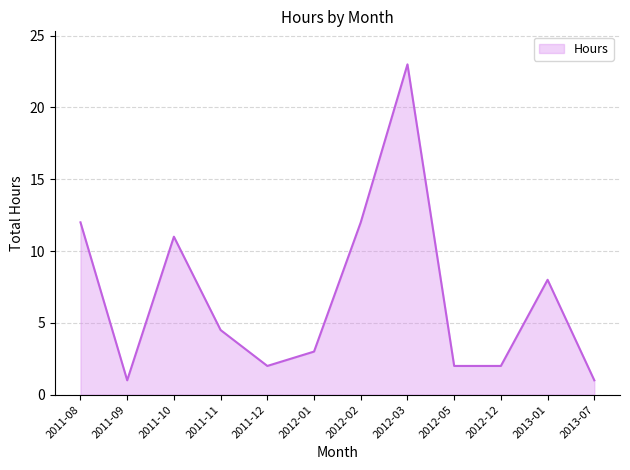

The value at 2012-12 is 2.0. True or false?

True